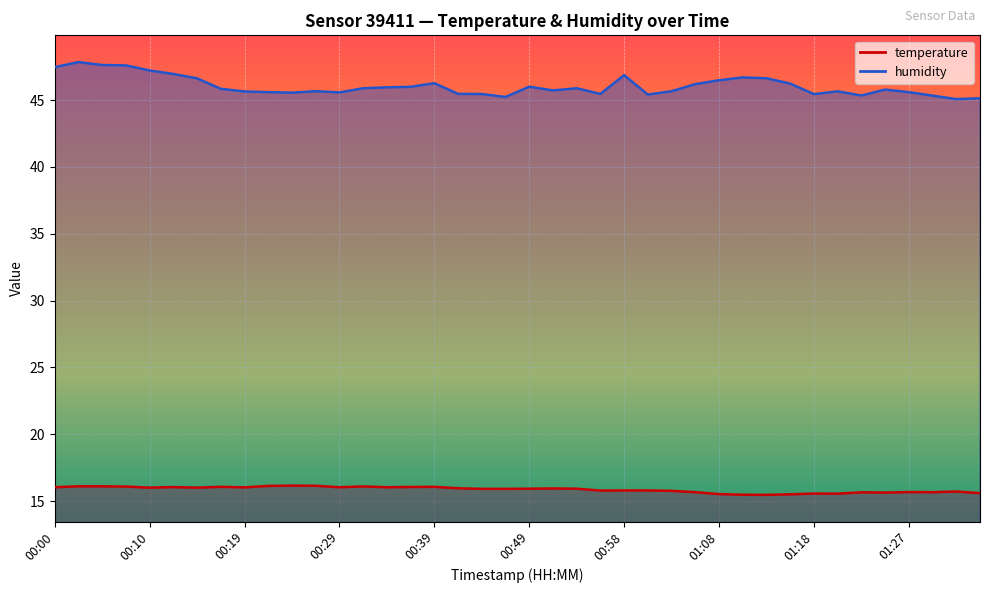

What is the spread (max minus min) of values at 00:51?

29.8